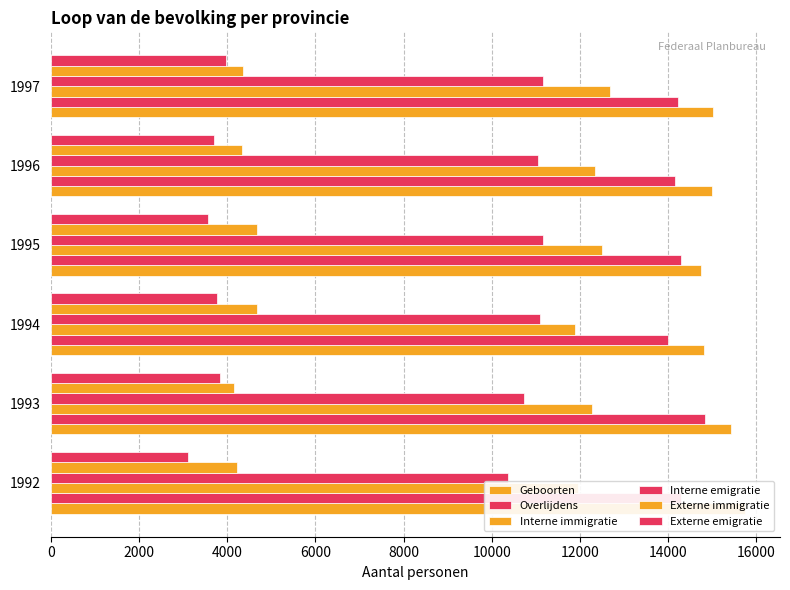

How many values in the Externe emigratie series exceed 3772?

2